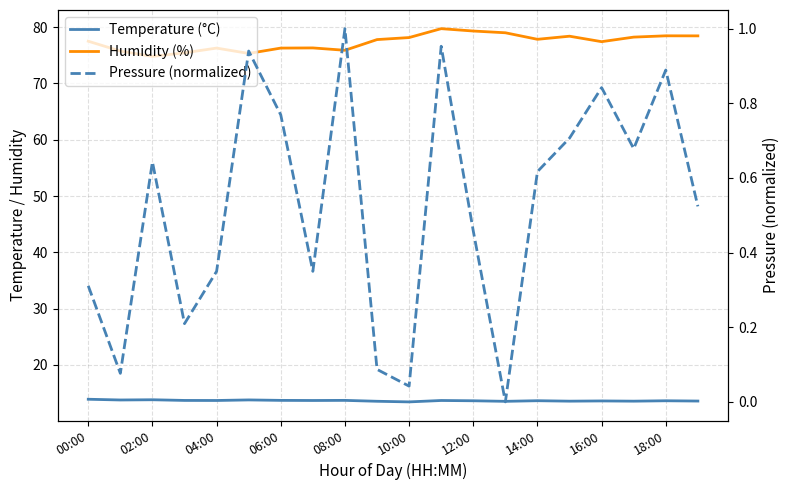

How many interior local peaks does the Temperature (°C) series have?

7